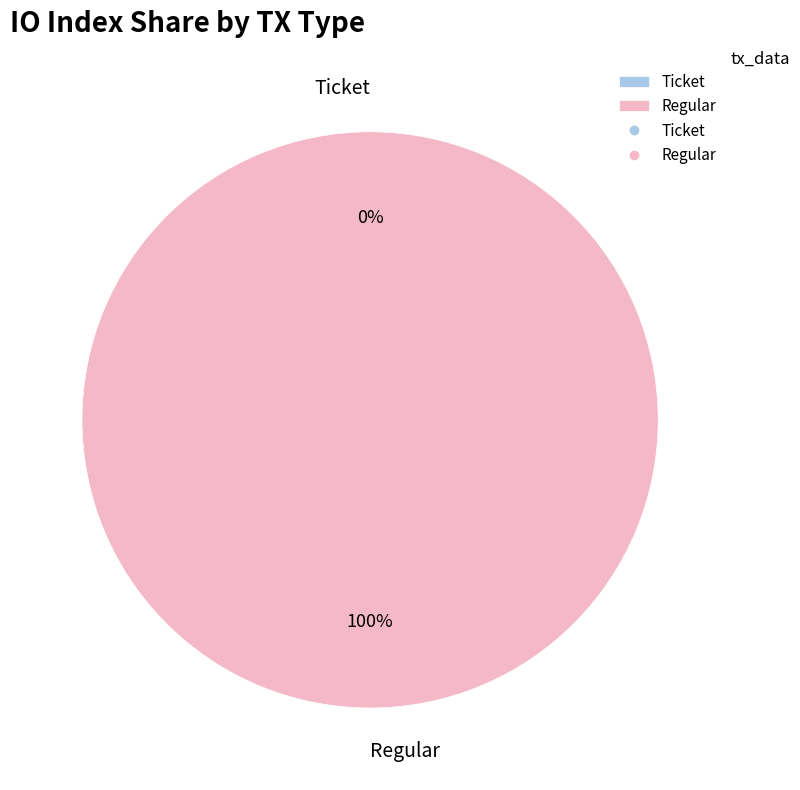

Is there a majority slice in this chart?

Yes